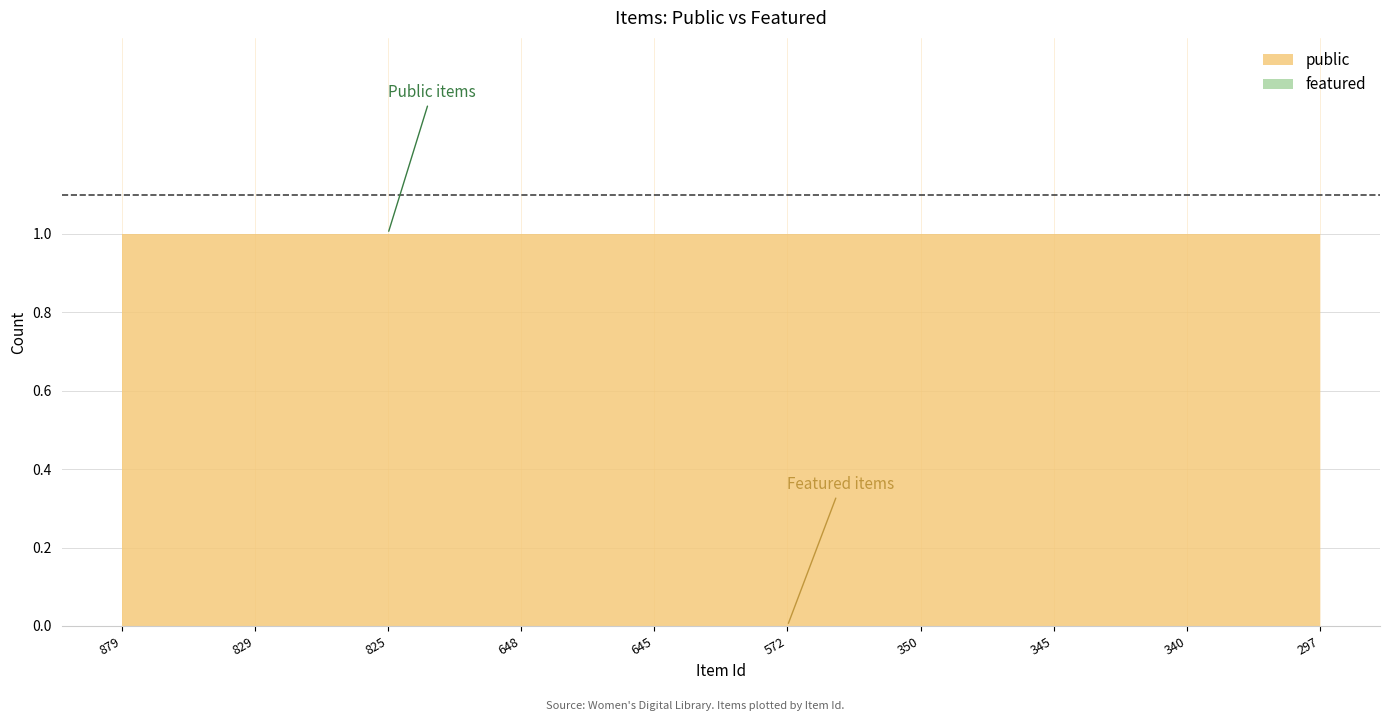

Reading left to right, extract all data points from this chart.

public: 879=1	829=1	825=1	648=1	645=1	572=1	350=1	345=1	340=1	297=1
featured: 879=0	829=0	825=0	648=0	645=0	572=0	350=0	345=0	340=0	297=0